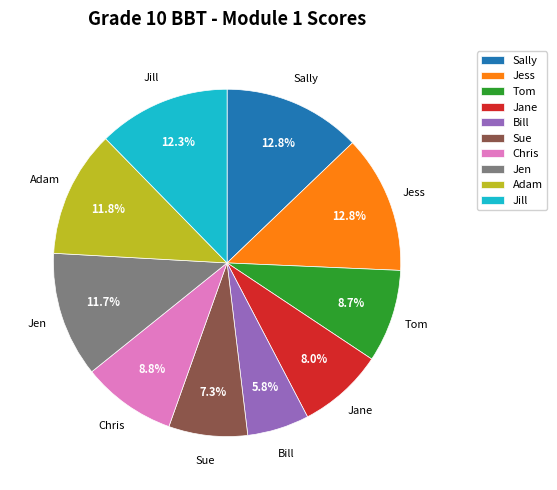

Is it true that Jess is 13% of the pie?

True